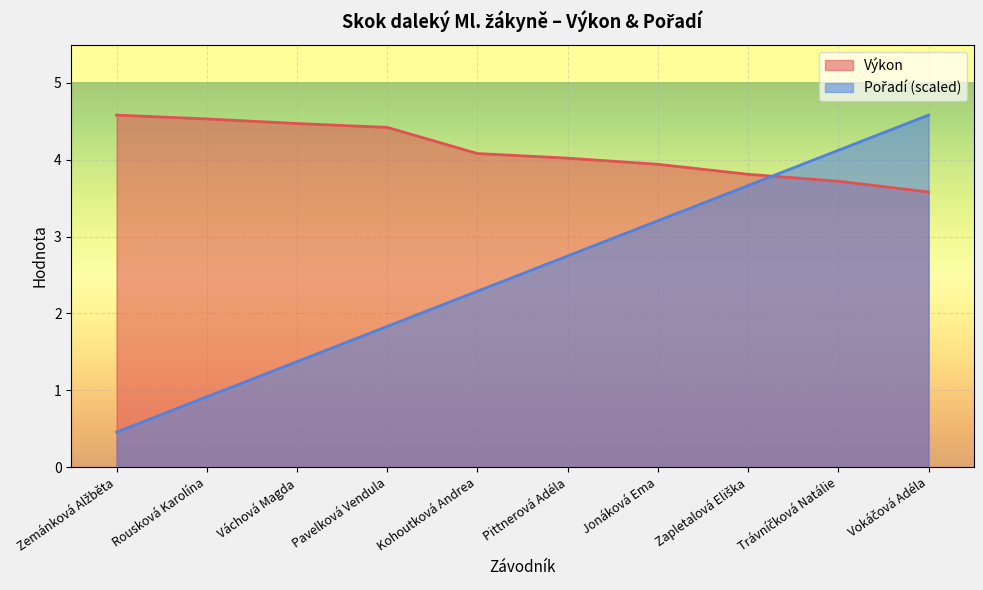

At which label does Pořadí first exceed 2?

Kohoutková Andrea